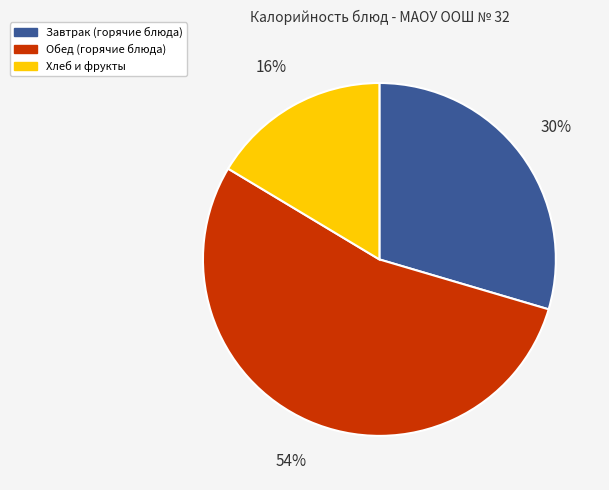

Combined, do Обед (горячие блюда) and Завтрак (горячие блюда) account for over 50%?

Yes